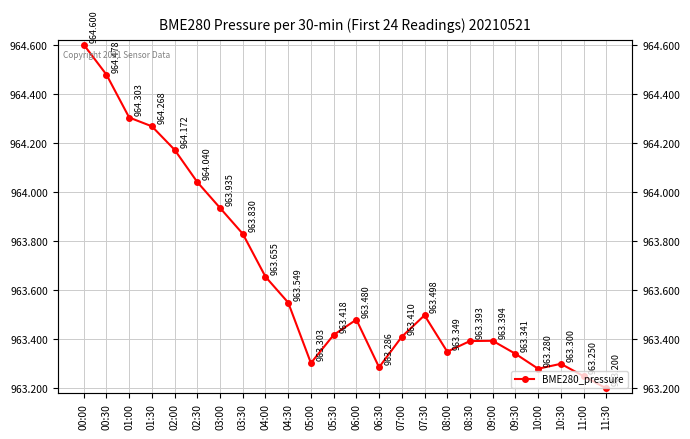

What is the label of the 7th point from the left?

03:00